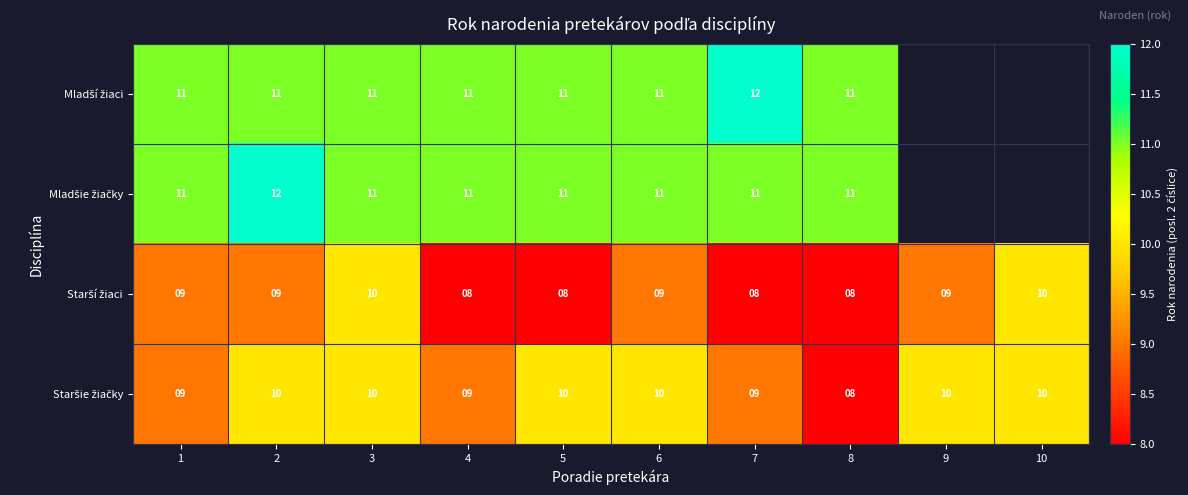

What is the difference between the highest and lowest values at 7?

4